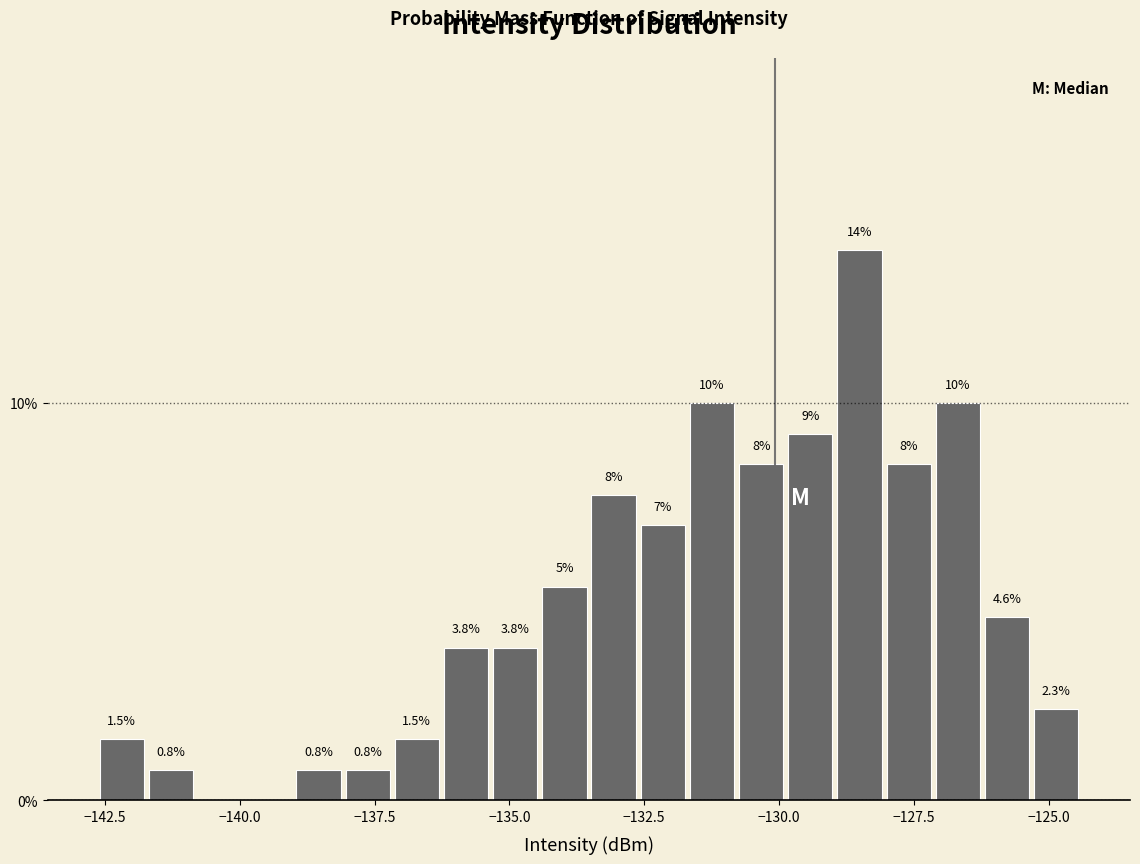

Read against the x-axis, roughly where is the centre of the tallest bar?

-128.5